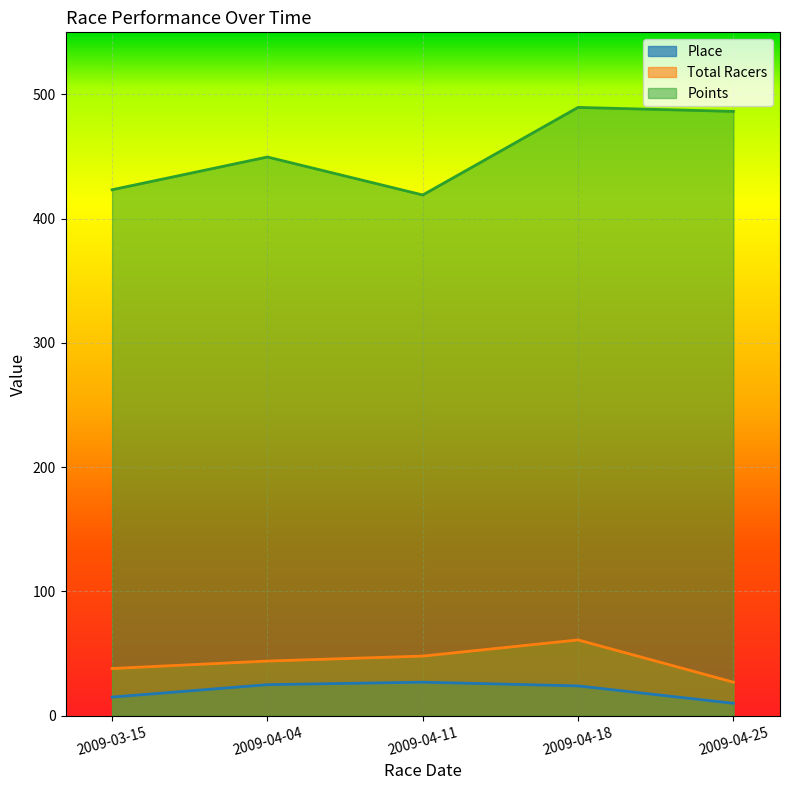

What is the approximate value of Total Racers at 2009-03-15?

38.0